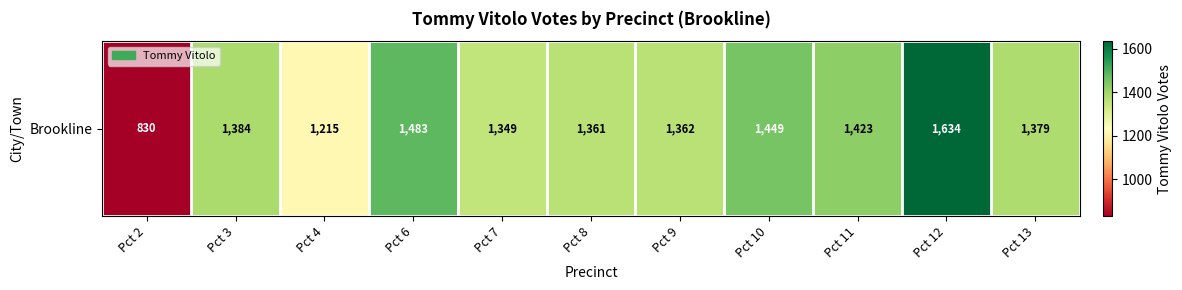

At which category does the chart reach its peak across all series?

Pct 12